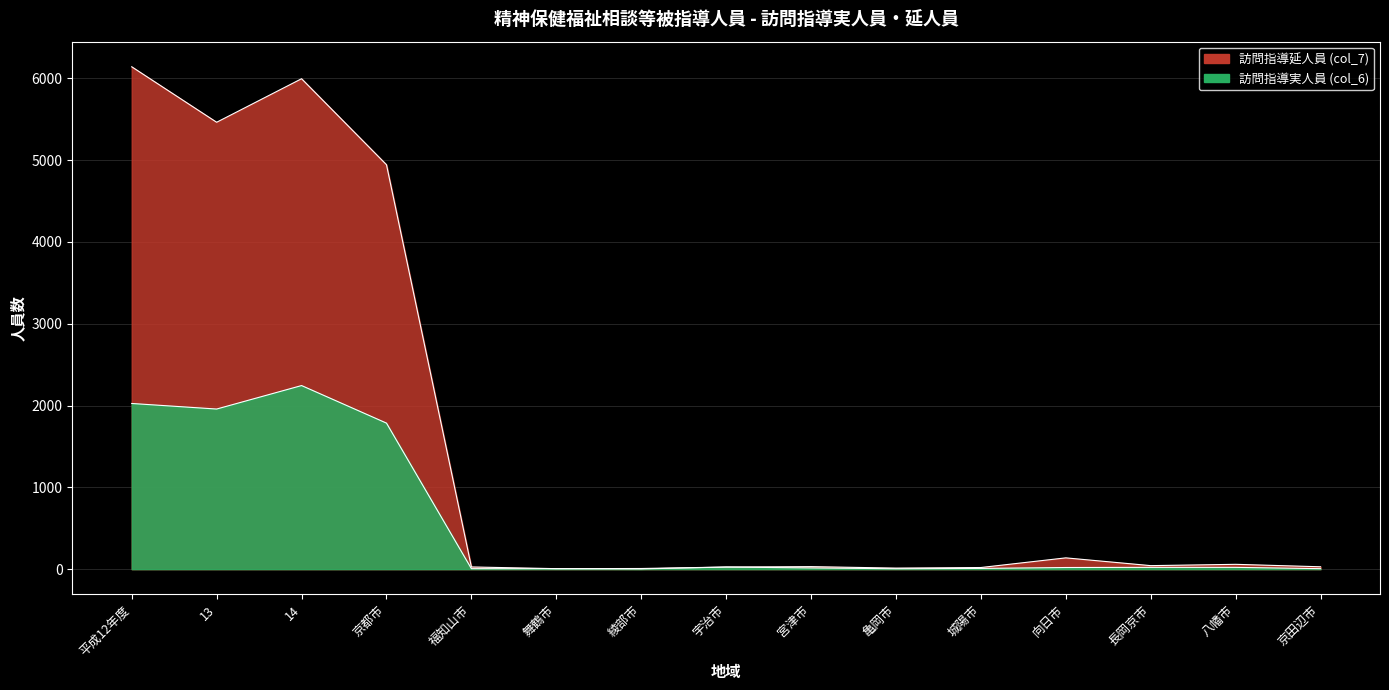

Which series has the largest total across all categories?

訪問指導延人員 (col_7)